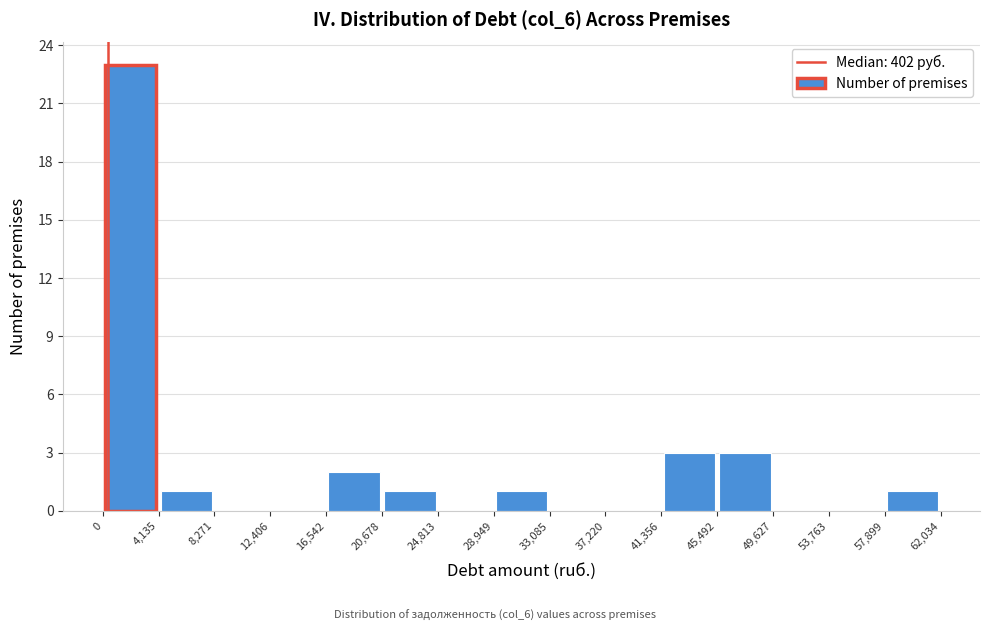

How tall is the bar that spans 41,356 to 45,492 on the x-axis? The values are not printed on the chart, so give them approximately, as read against the axis.

3